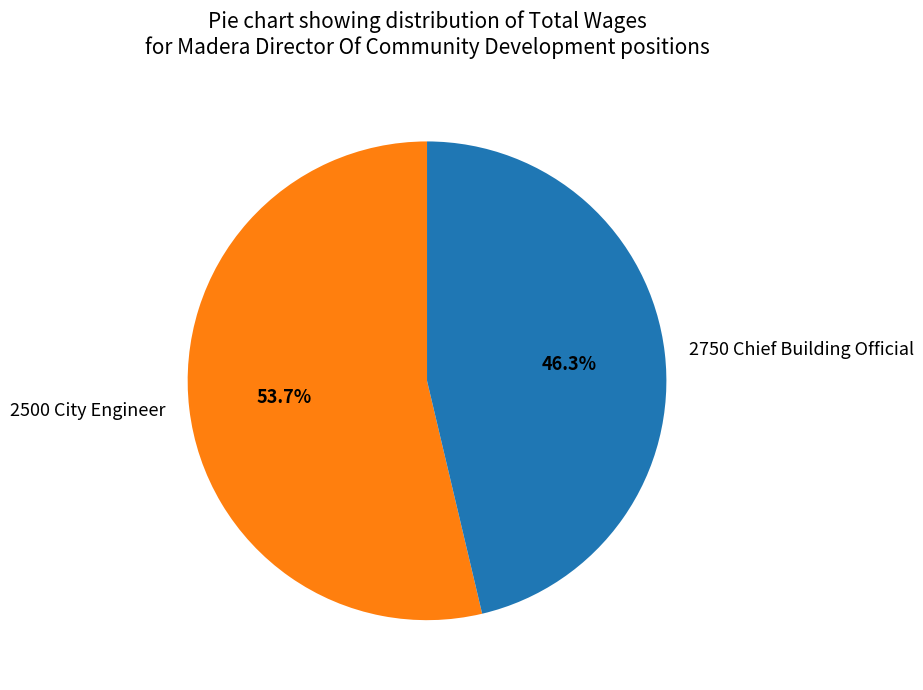

Does 2500 City Engineer account for over 50% of the chart?

Yes